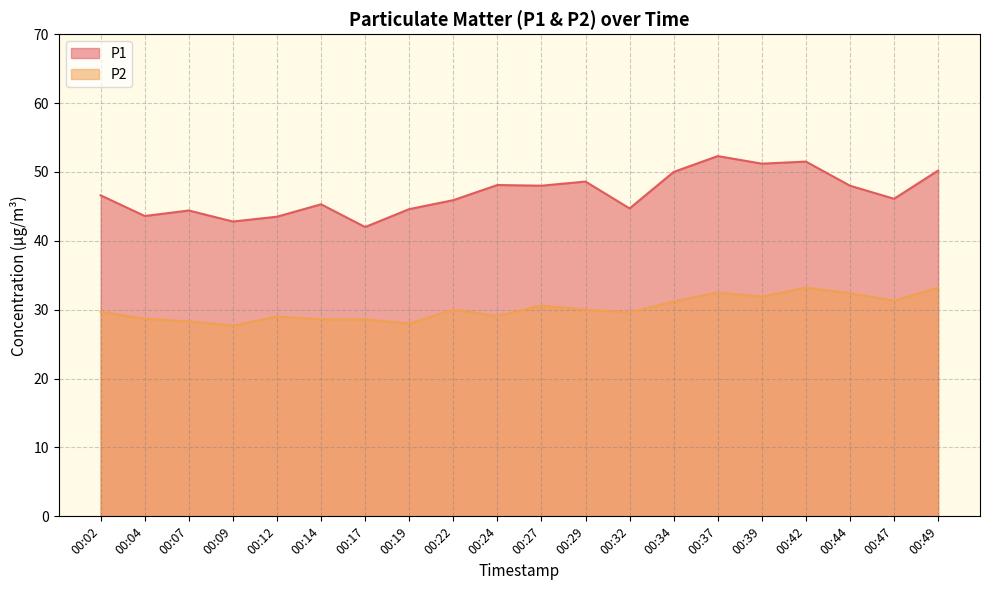

How many data points in P2 are above 30?

8